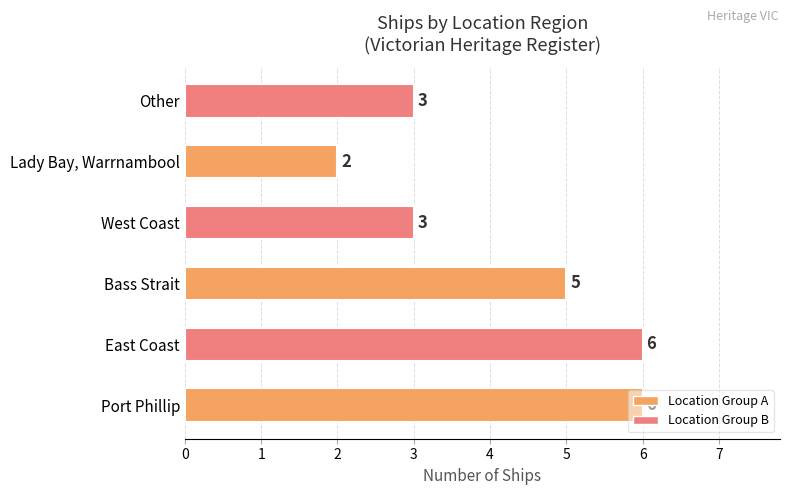

Read the value at Bass Strait.

5